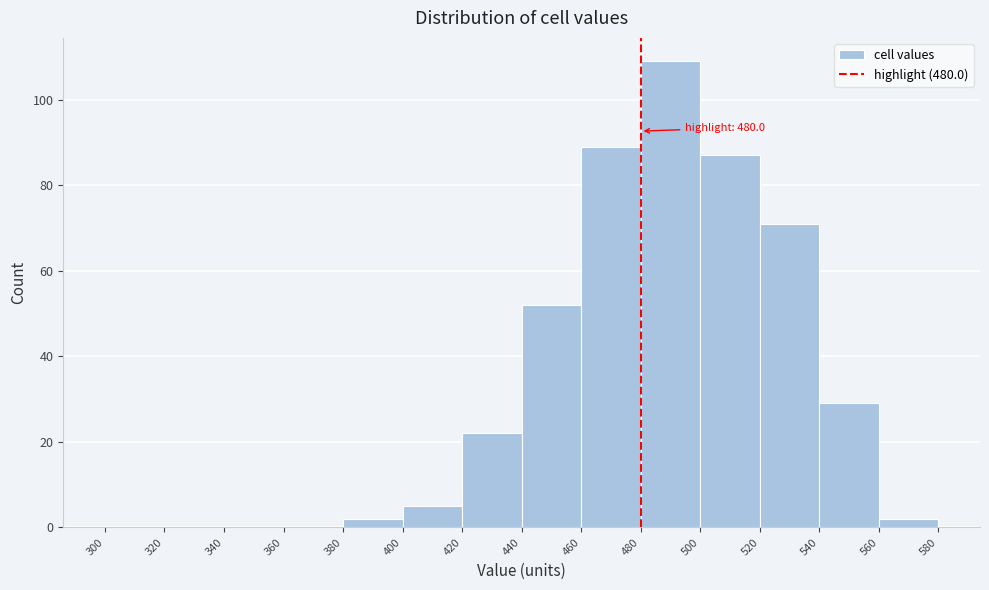

Over which range of the x-axis is the bar tallest?

480 to 500